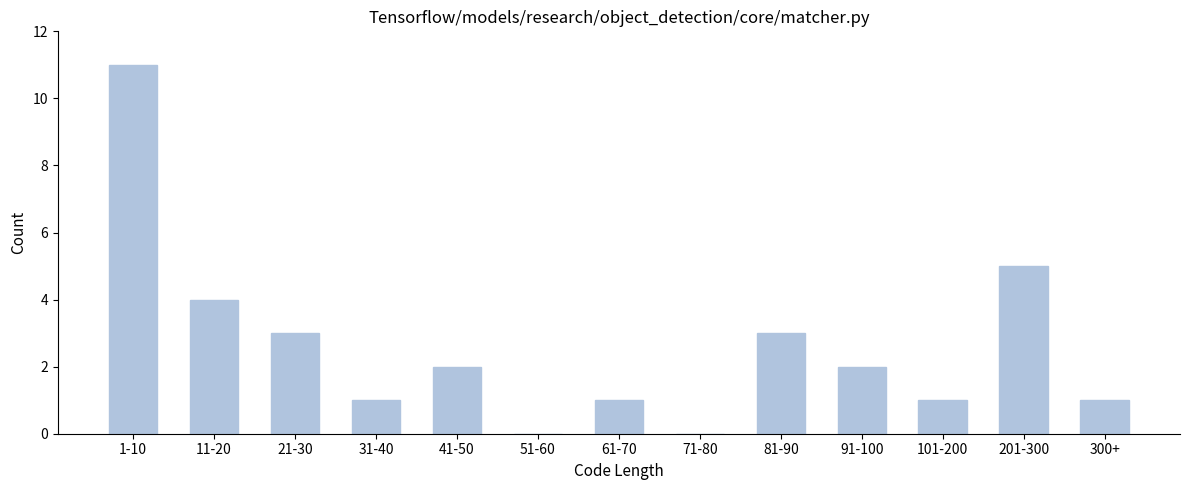

Reading right to left, transcribe all the data shown in this chart.

300+=1	201-300=5	101-200=1	91-100=2	81-90=3	71-80=0	61-70=1	51-60=0	41-50=2	31-40=1	21-30=3	11-20=4	1-10=11